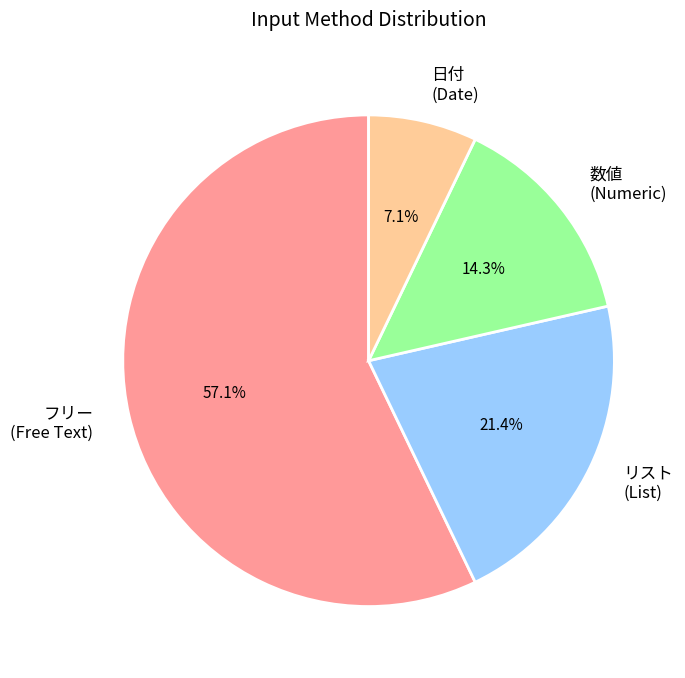

Does リスト (List) account for over 50% of the chart?

No